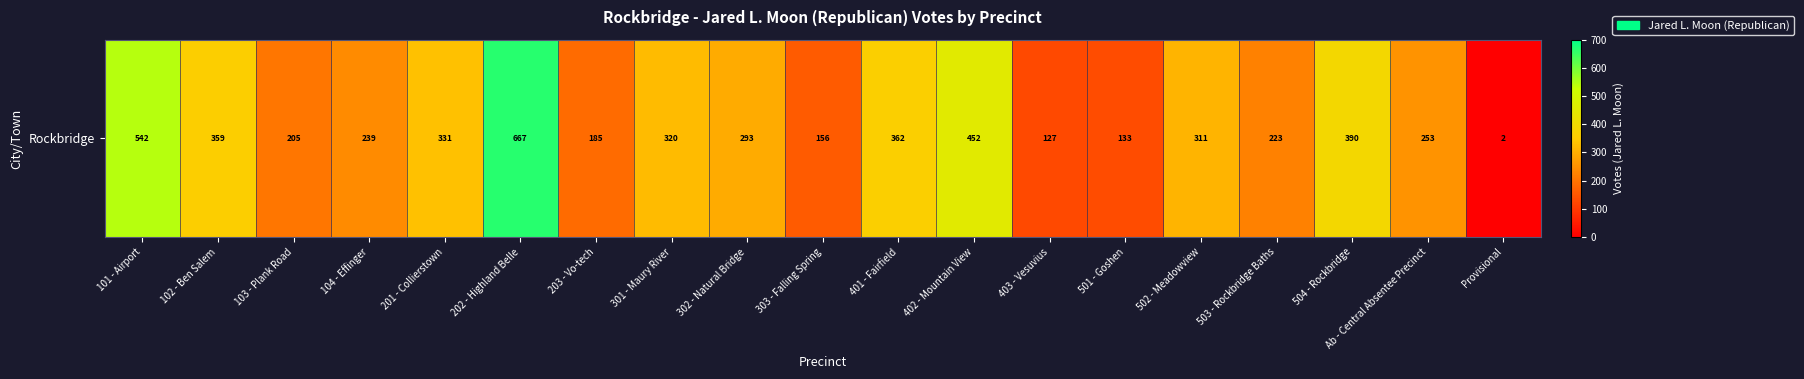

Is it true that the value at 501 - Goshen is 195?

False